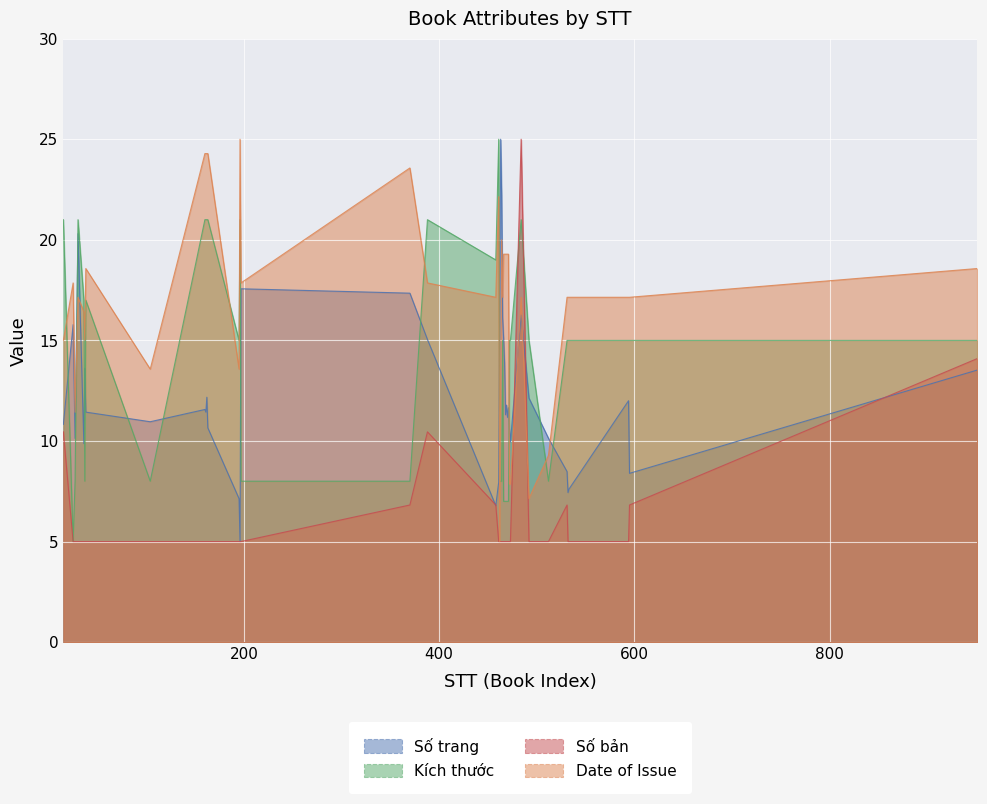

Does the chart display data point markers on the line(s)?

No